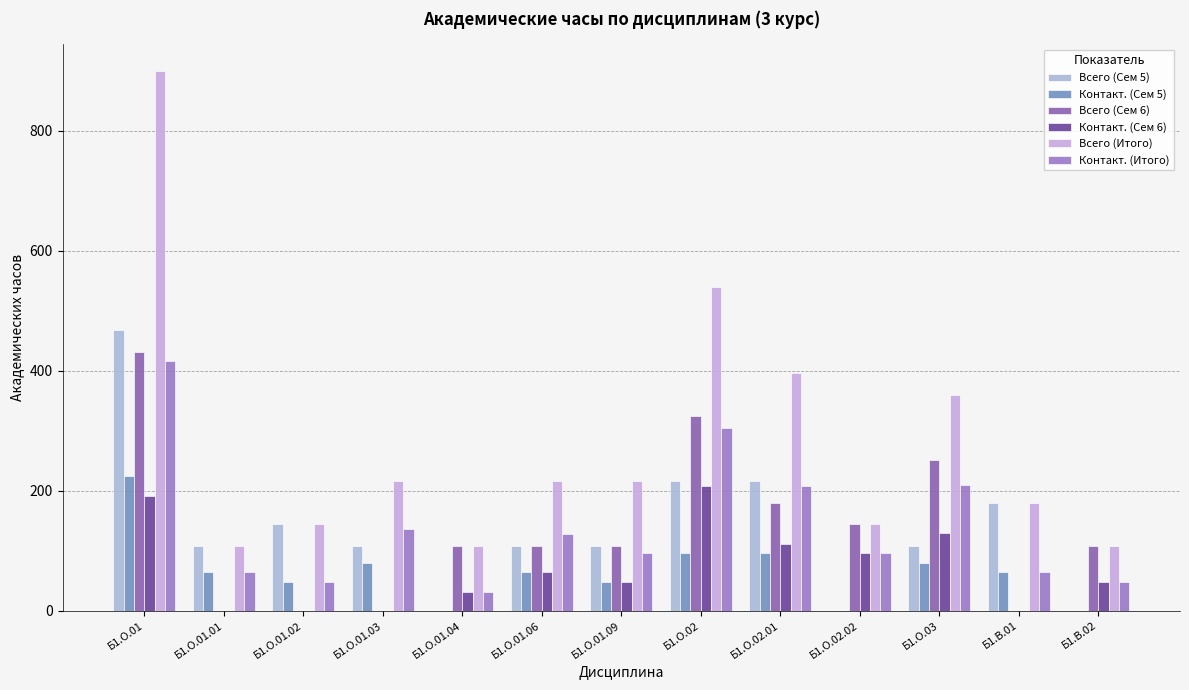

At which label does Всего (Сем 5) reach its peak?

Б1.О.01